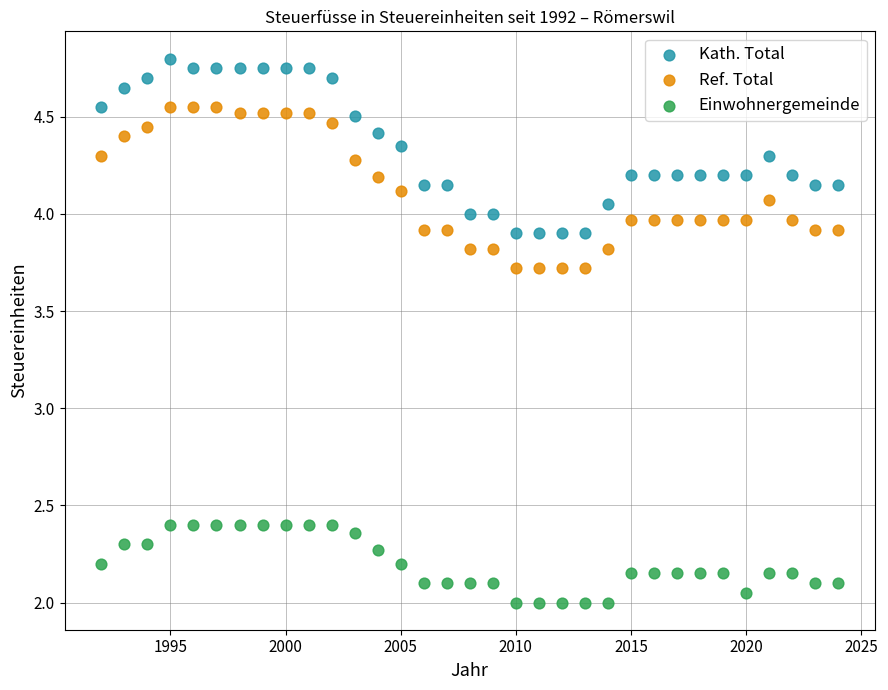

Which series reaches the maximum Y coordinate?

Kath. Total